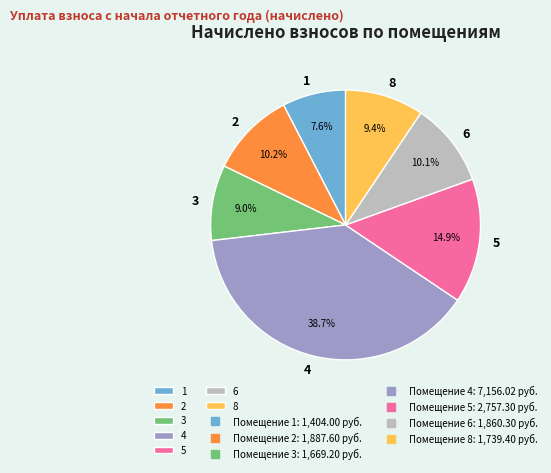

Approximately how many times larger is the value at 4 compared to 2?

3.8